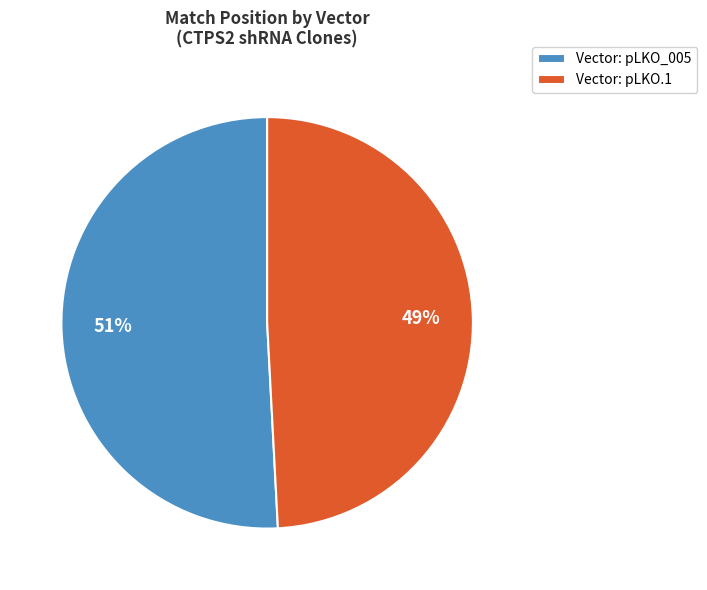

Is there a majority slice in this chart?

Yes